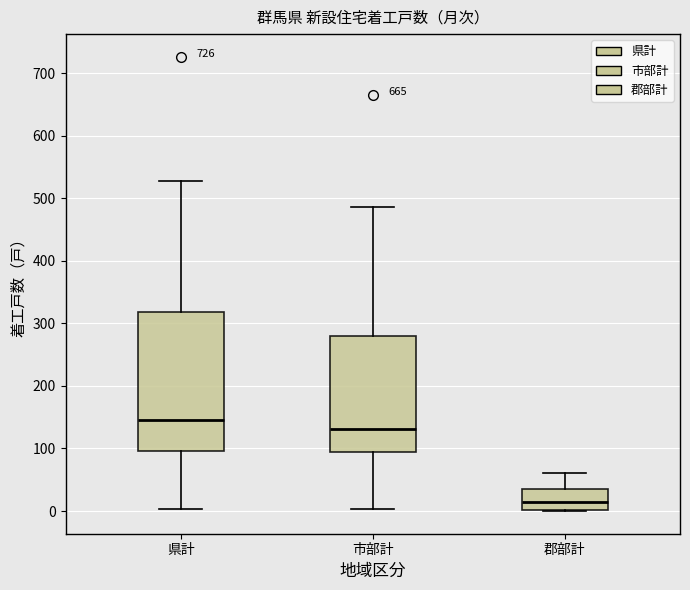

Which box has the highest median line?

県計